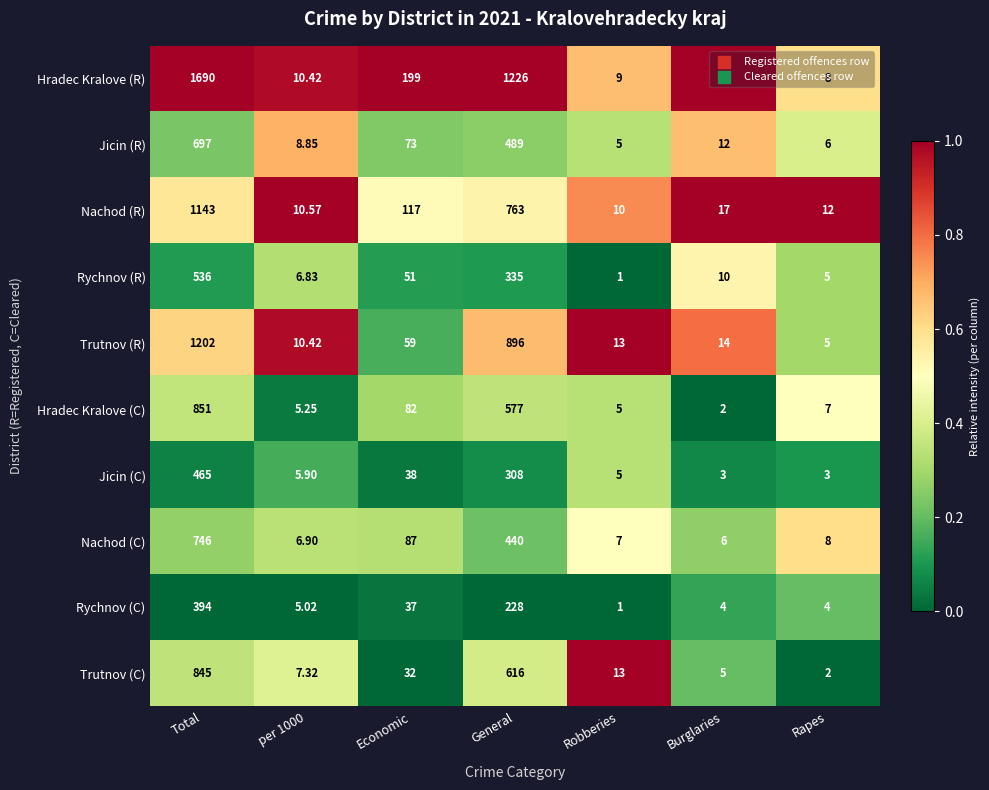

Is the value of Rychnov (R) at Rapes greater than the value of Hradec Kralove (R) at per 1000?

No